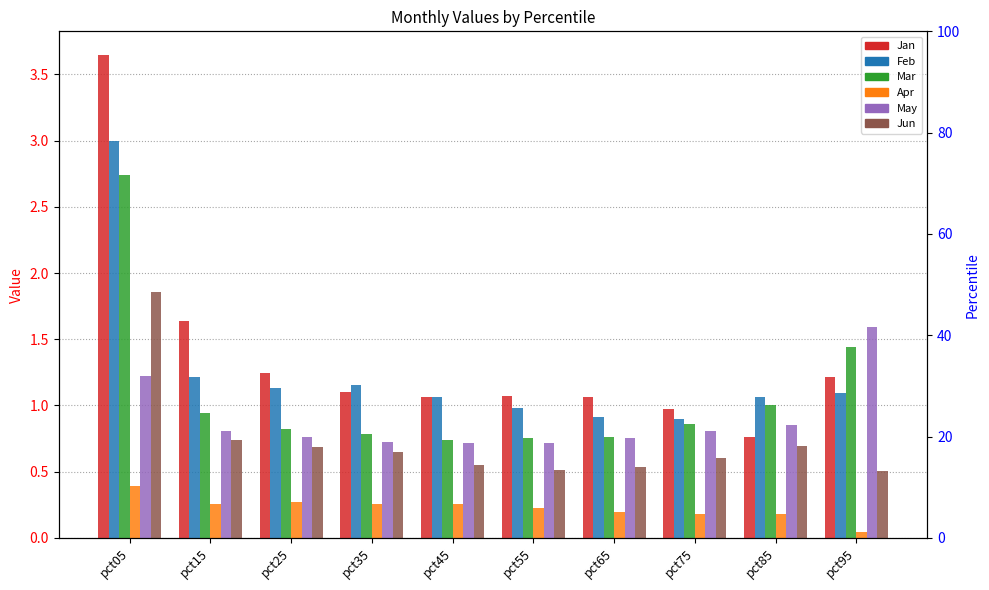

What are all the series names shown in the legend?

Jan, Feb, Mar, Apr, May, Jun